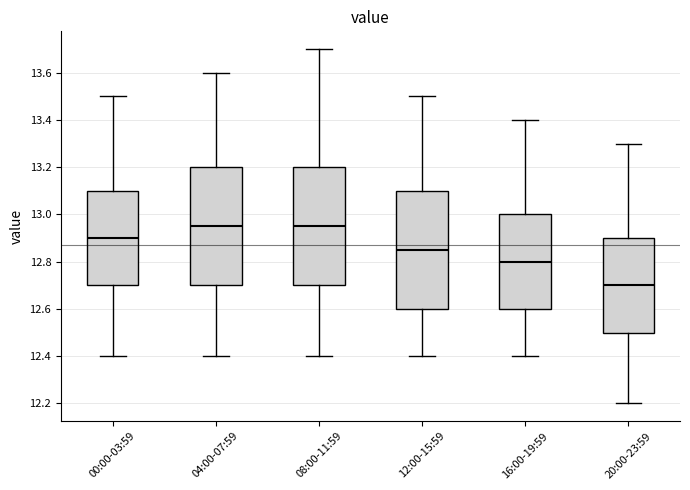

Reading left to right, read every box against the y-axis: the position of its median line, the range the box covers, and the ends of its whiskers. The values are not printed on the chart, so give them approximately, as read against the axis.

00:00-03:59: median 12.90, box 12.70 to 13.10, whiskers 12.40 to 13.50
04:00-07:59: median 12.96, box 12.70 to 13.20, whiskers 12.40 to 13.60
08:00-11:59: median 12.96, box 12.70 to 13.20, whiskers 12.40 to 13.70
12:00-15:59: median 12.86, box 12.60 to 13.10, whiskers 12.40 to 13.50
16:00-19:59: median 12.80, box 12.60 to 13.00, whiskers 12.40 to 13.40
20:00-23:59: median 12.70, box 12.50 to 12.90, whiskers 12.20 to 13.30